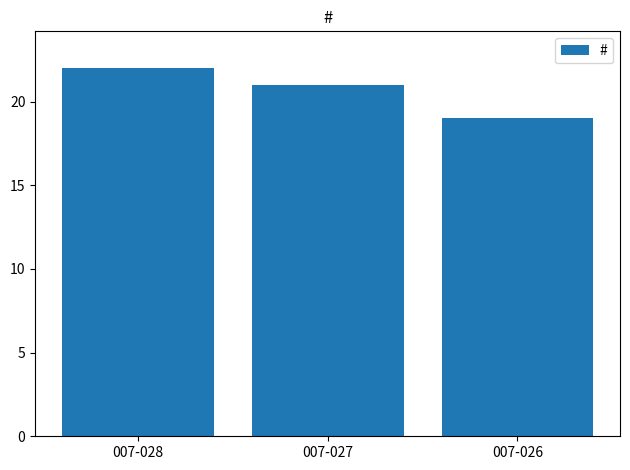

How many data points are less than 21?

1